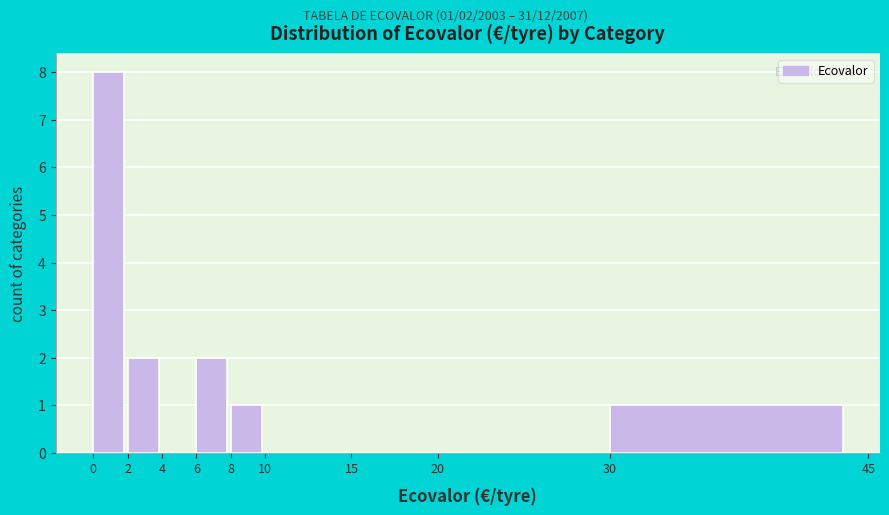

Over which range of the x-axis is the bar tallest?

0 to 2